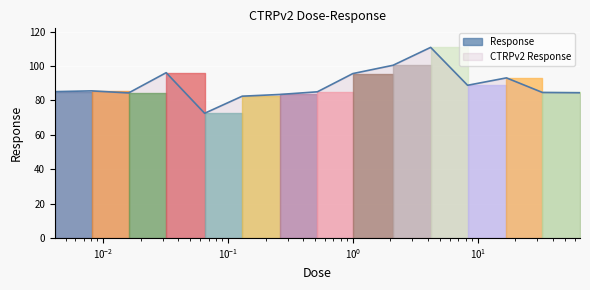

How many data points are less than 85?

7